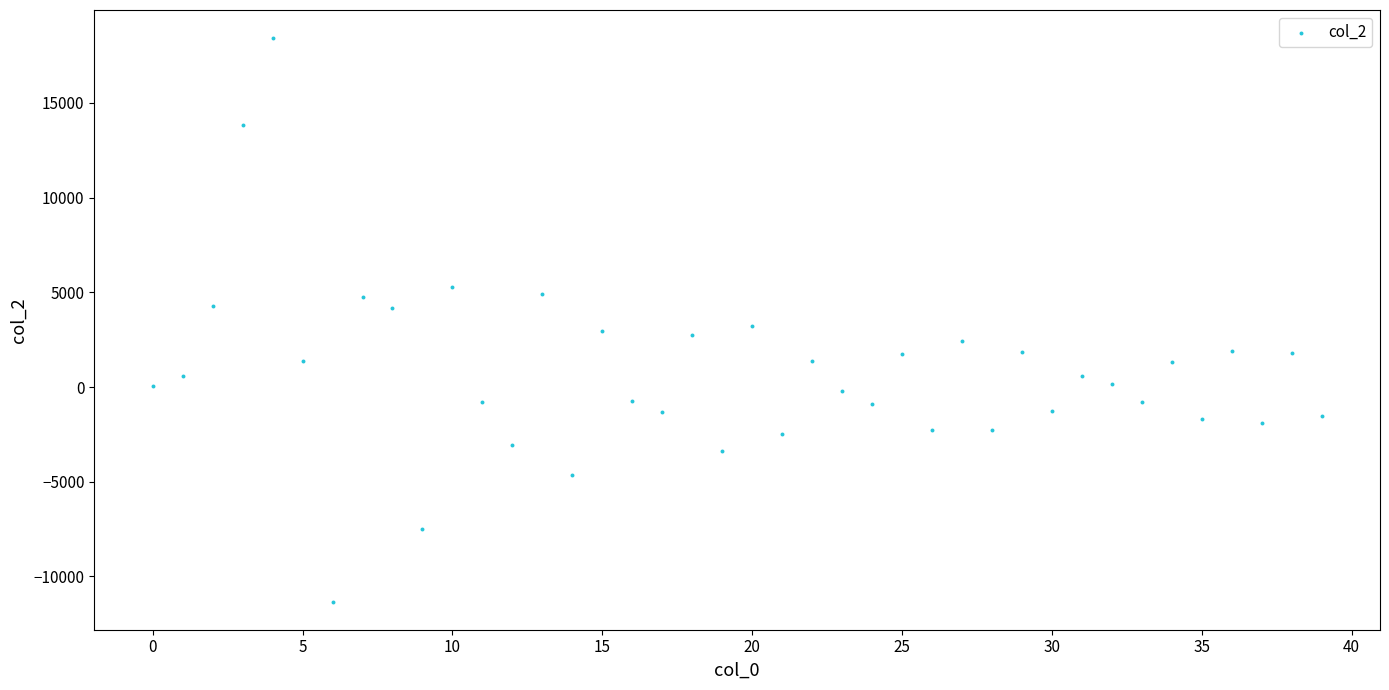

What is the range of Y values (max minus min)?

29751.0